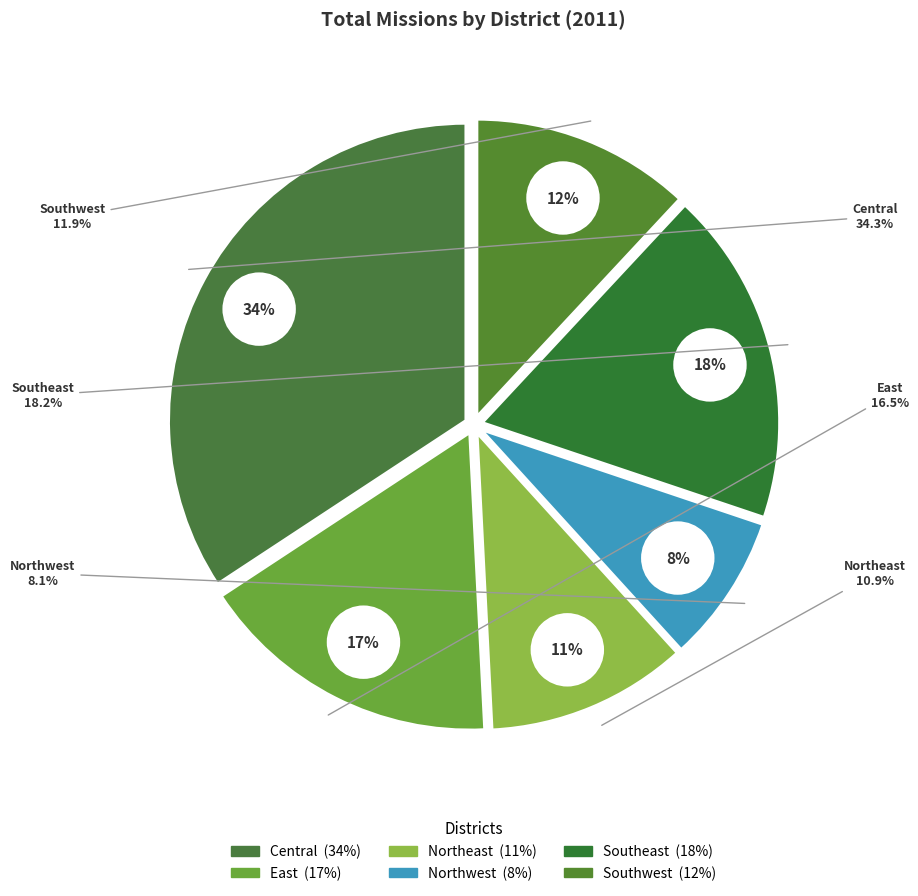

Is it true that Southeast is 18% of the pie?

True